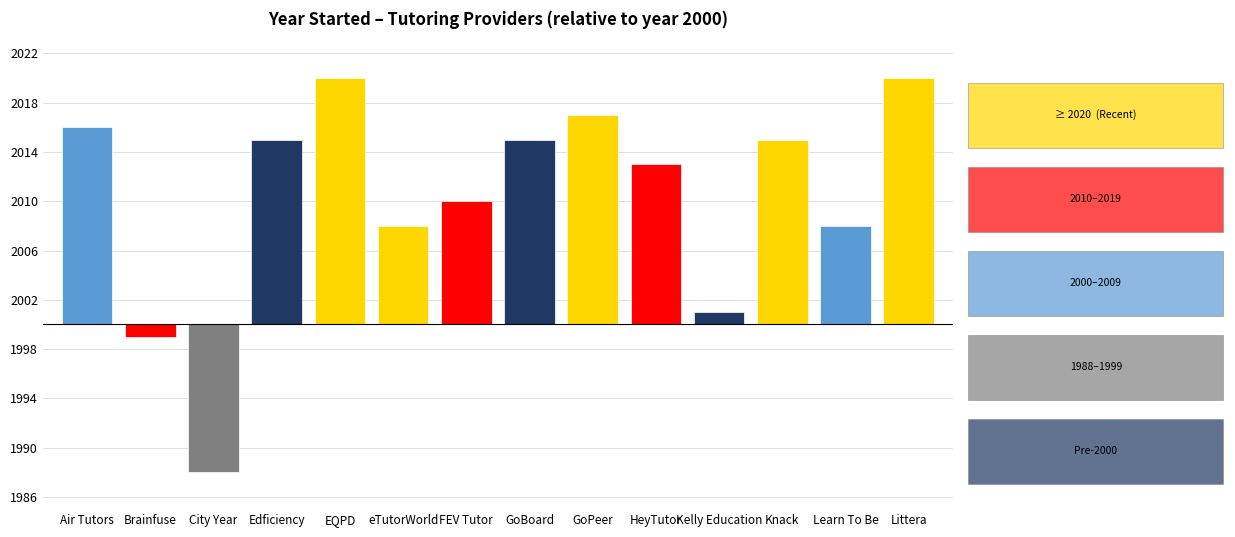

Where is the data nearest to the value 2004?

Kelly Education